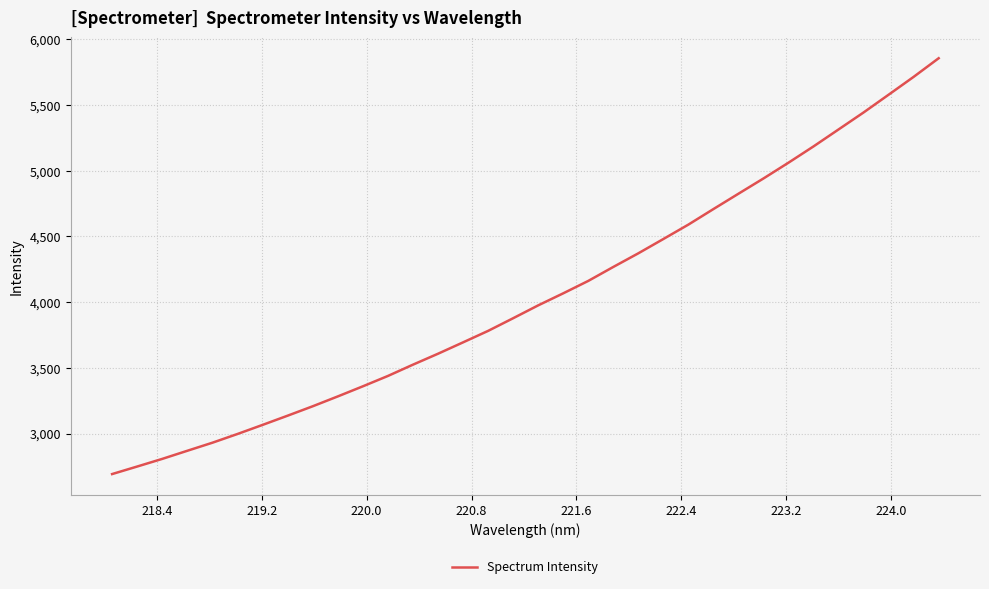

What is the maximum value shown in the chart?

5855.8